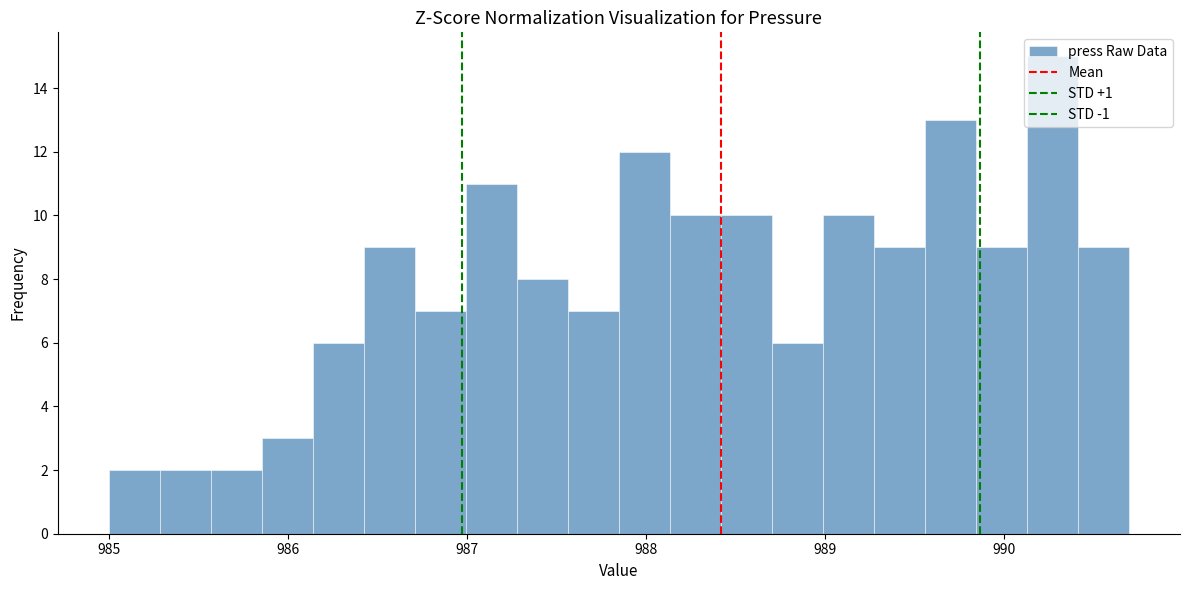

Around what value on the x-axis is the tallest bar? Give the approximate position of its centre, as read against the axis.

990.3